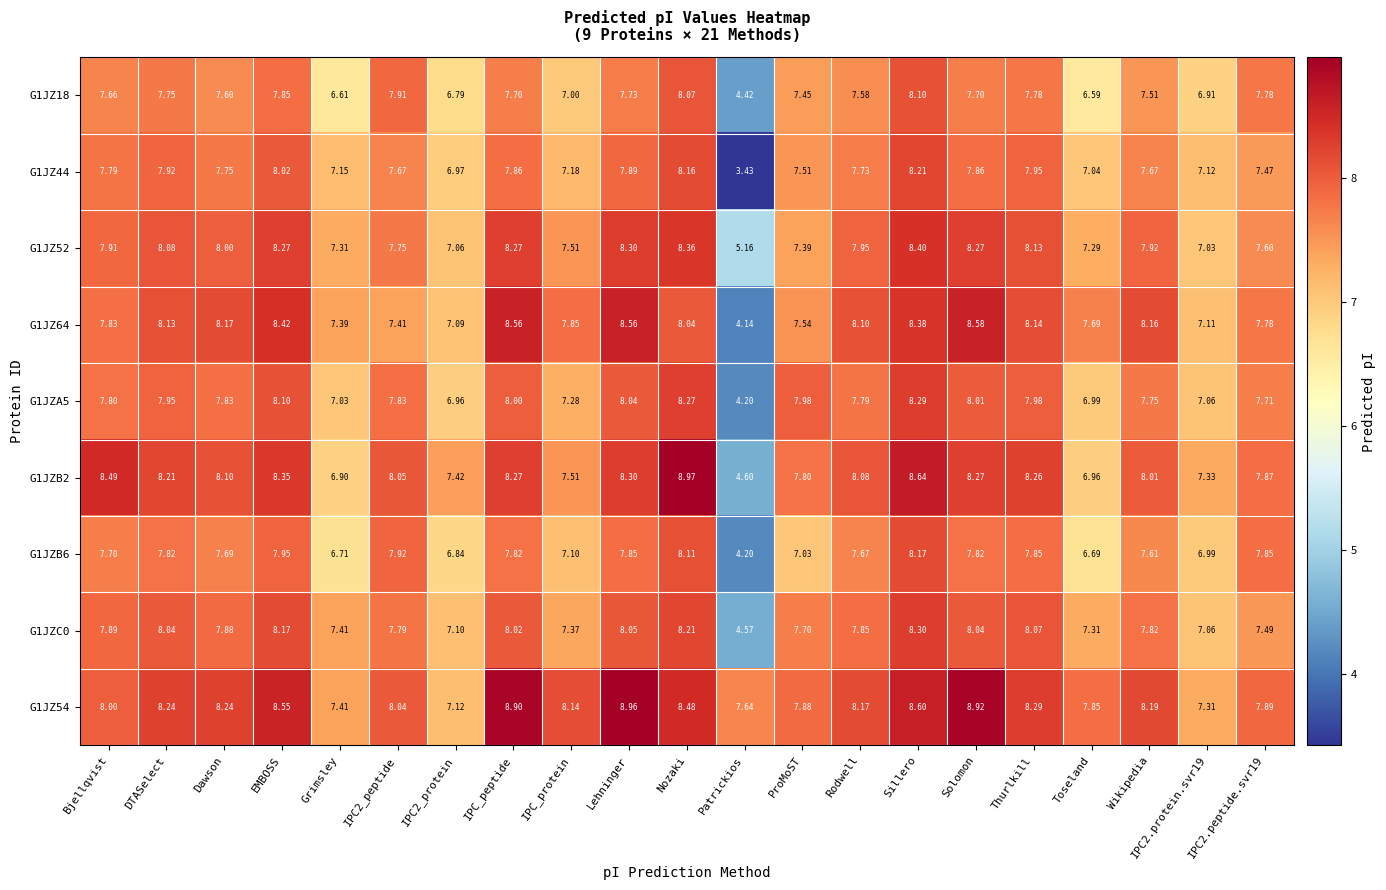

At which label does G1JZC0 reach its minimum?

Patrickios